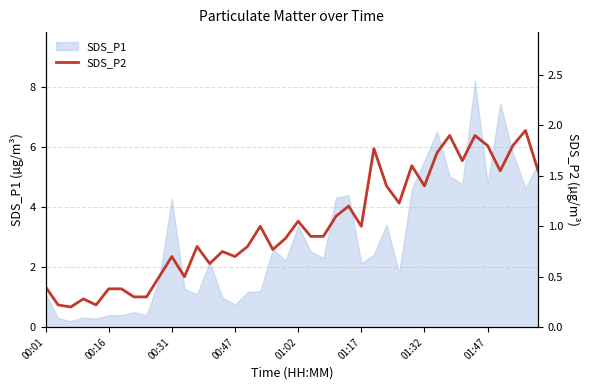

The value of SDS_P1 at 01:17 is 1.0. True or false?

False